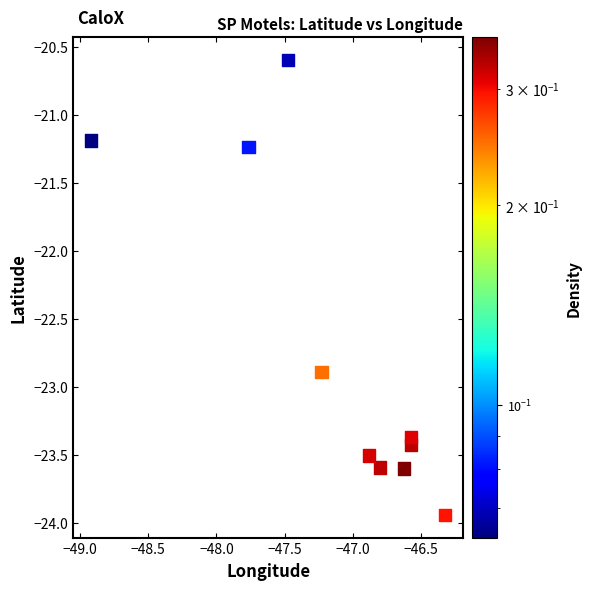

What is the average X value?

-47.1